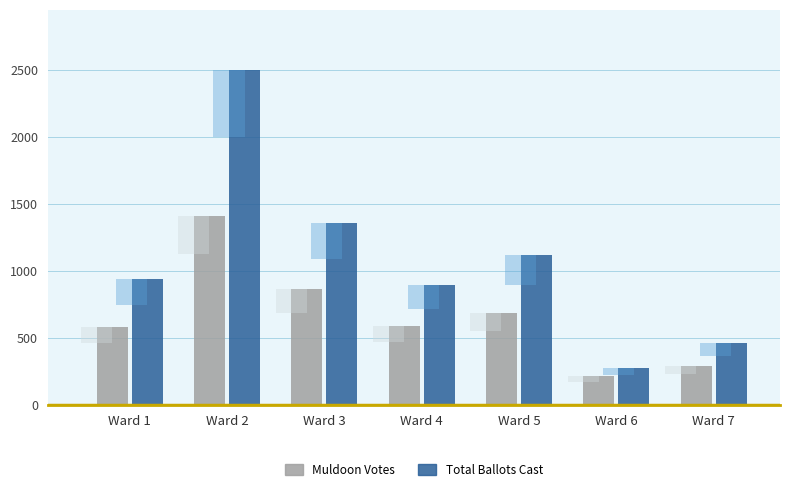

Rank the series by their maximum value, from highest to lowest.

Total Ballots Cast, Muldoon Votes